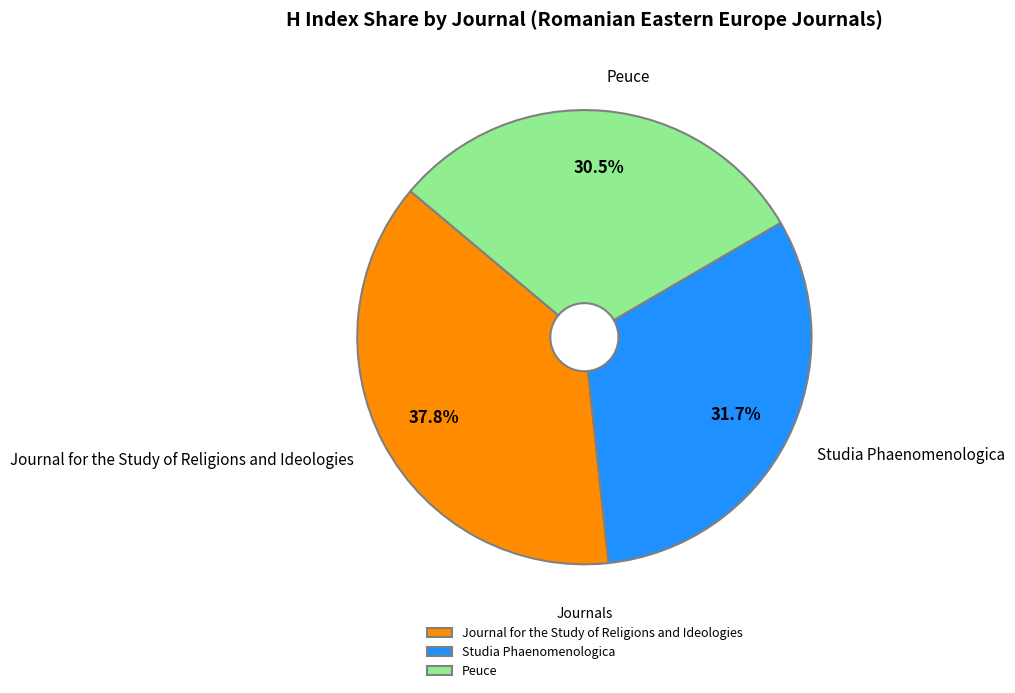

What percentage do Peuce and Studia Phaenomenologica together represent?

62.2%